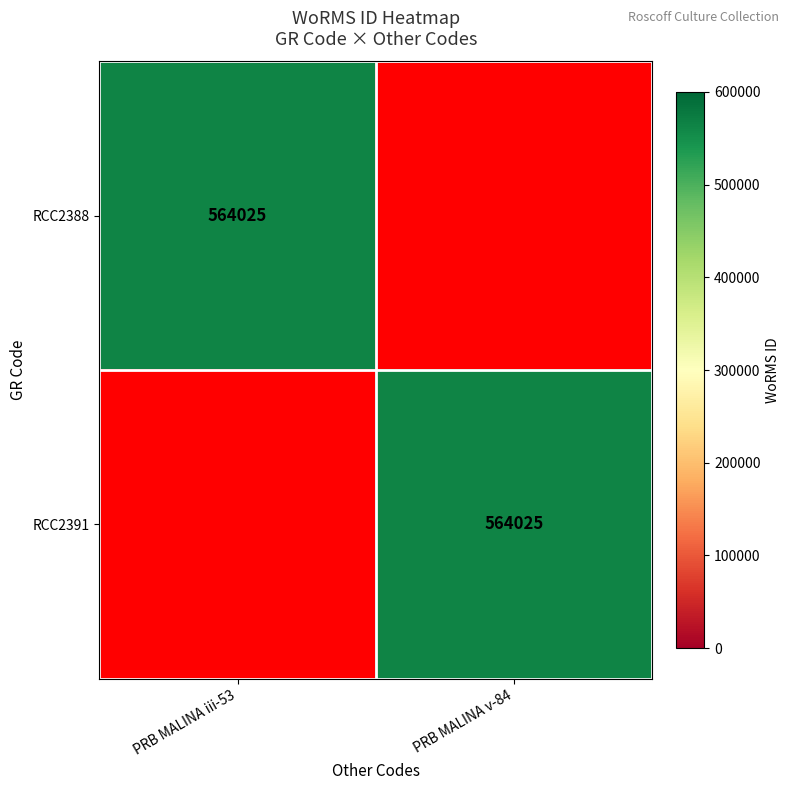

True or false: RCC2388 has a value of 564025 at PRB MALINA iii-53.

True